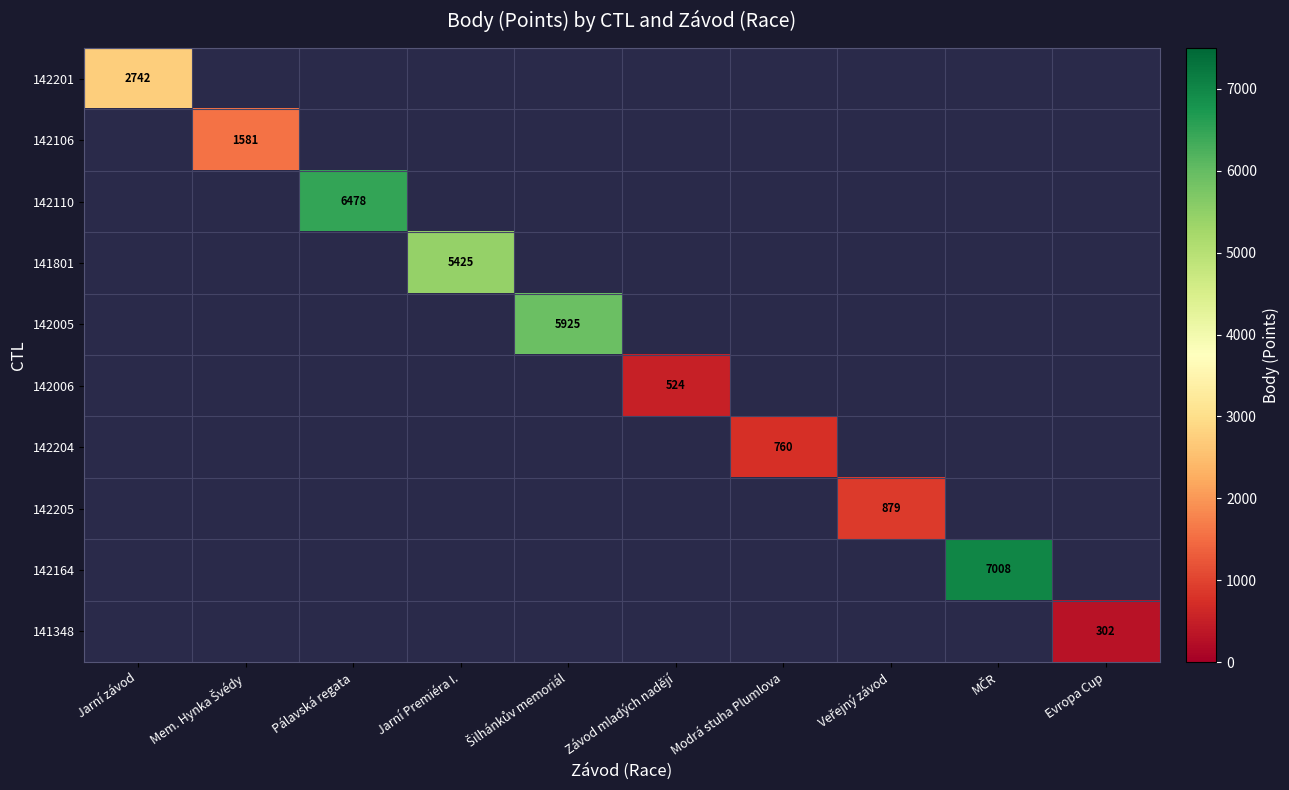

The 142201 series shows 3998 at Jarní závod. True or false?

False